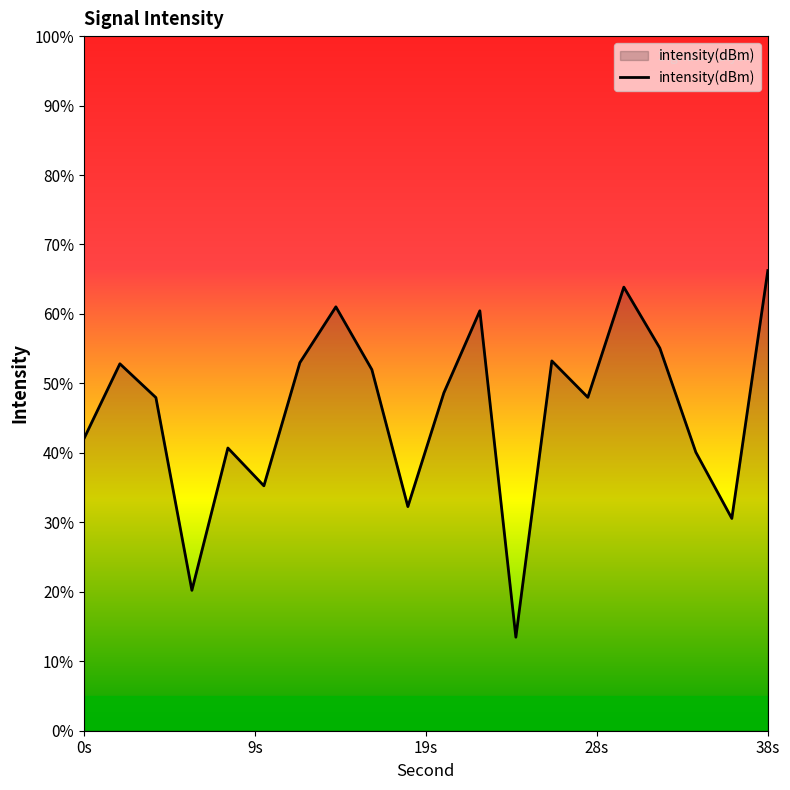

How many lines are shown in the chart?

1